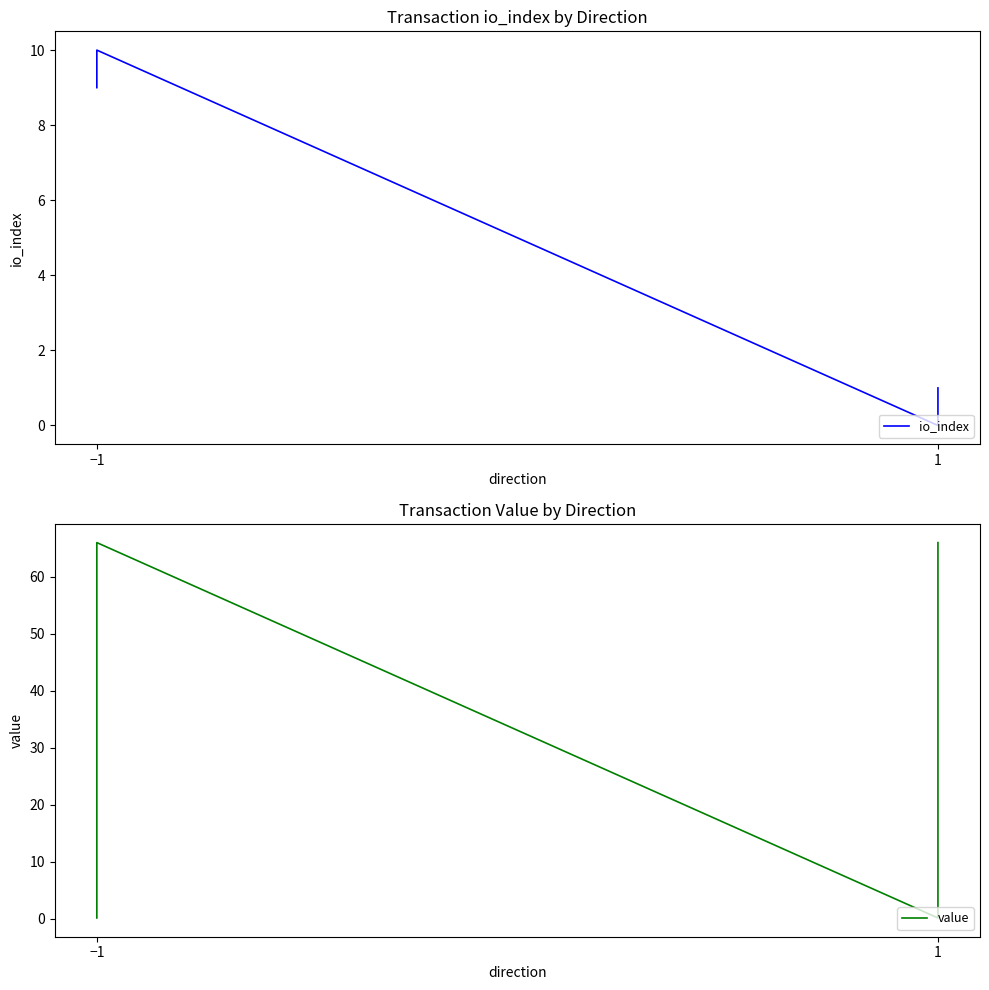

Which series has the widest spread of values?

value